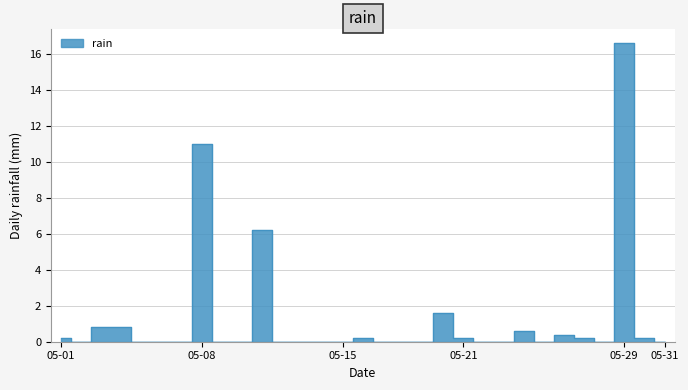

Is it true that the value at 05-31 is 8.1?

False